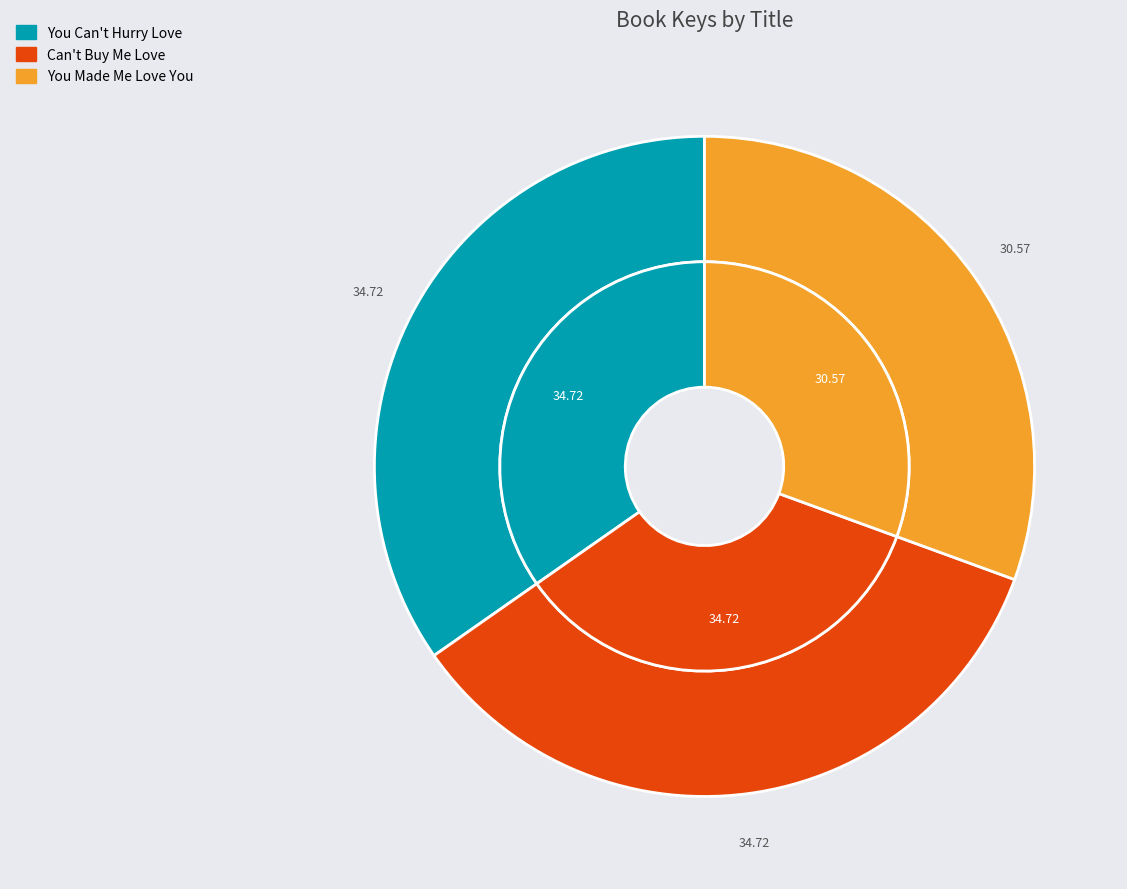

To the nearest percent, what percentage of the pie is Can't Buy Me Love?

35%